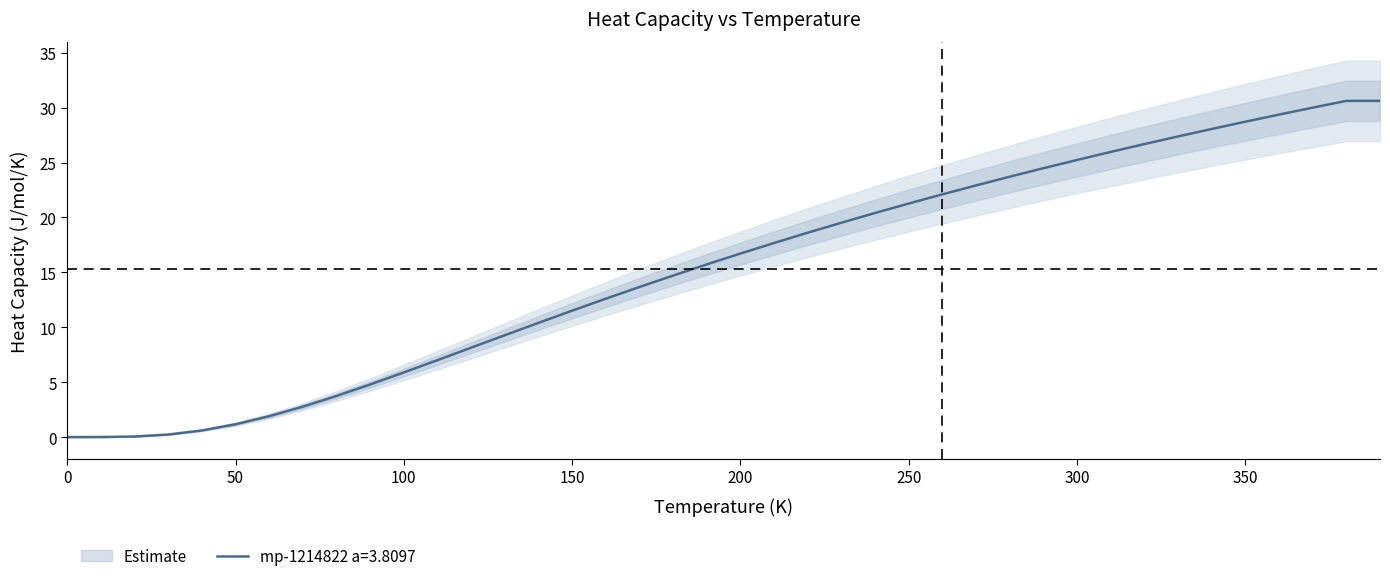

What is the maximum value for mp-1214822 a=3.8097?

30.6